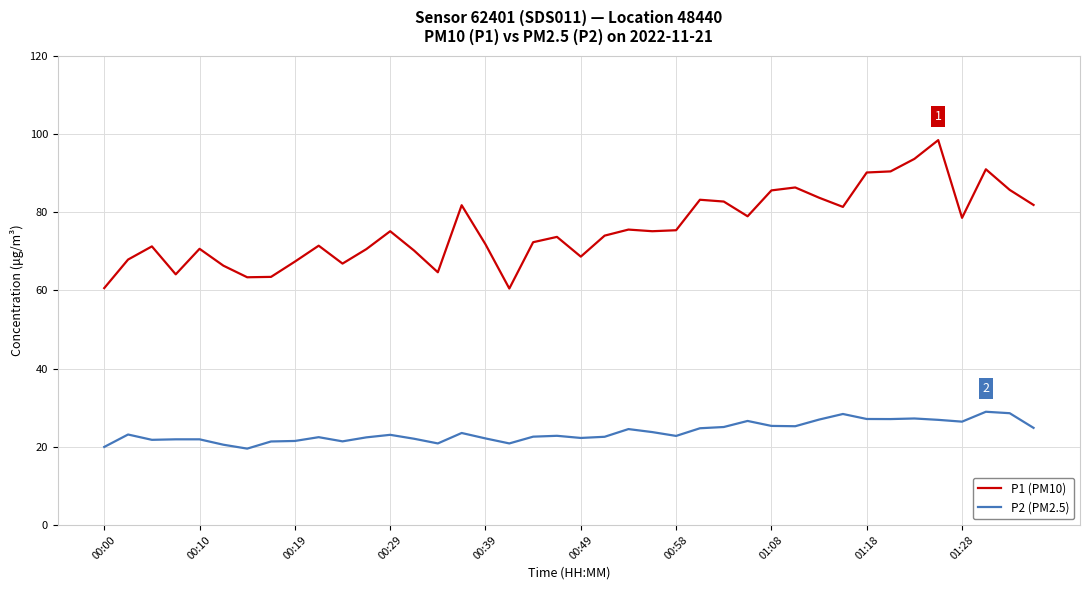

Which series has the largest total across all categories?

P1 (PM10)